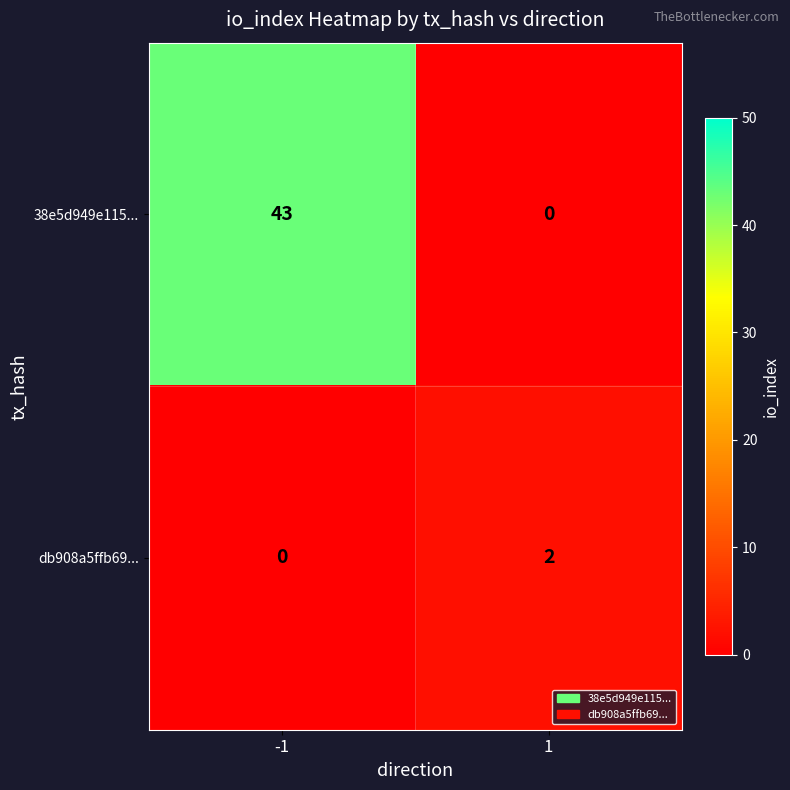

What is the difference between the highest and lowest values at 1?

2